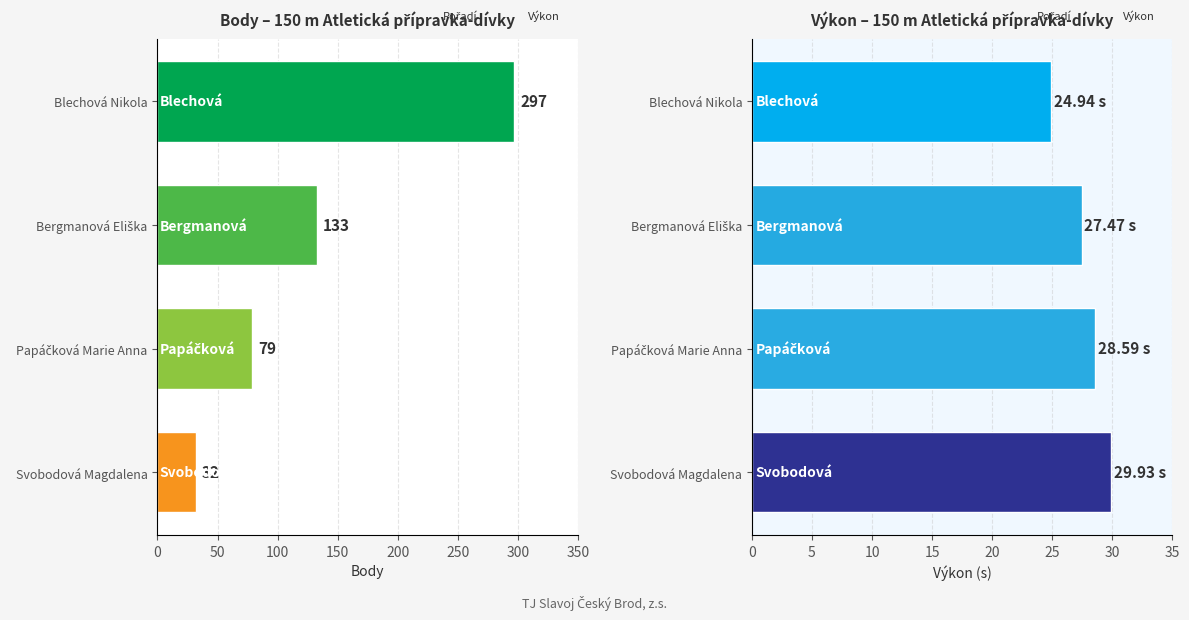

Reading right to left, list all the values displayed in this chart.

Body: 32.0	79.0	133.0	297.0
Výkon: 29.9	28.6	27.5	24.9